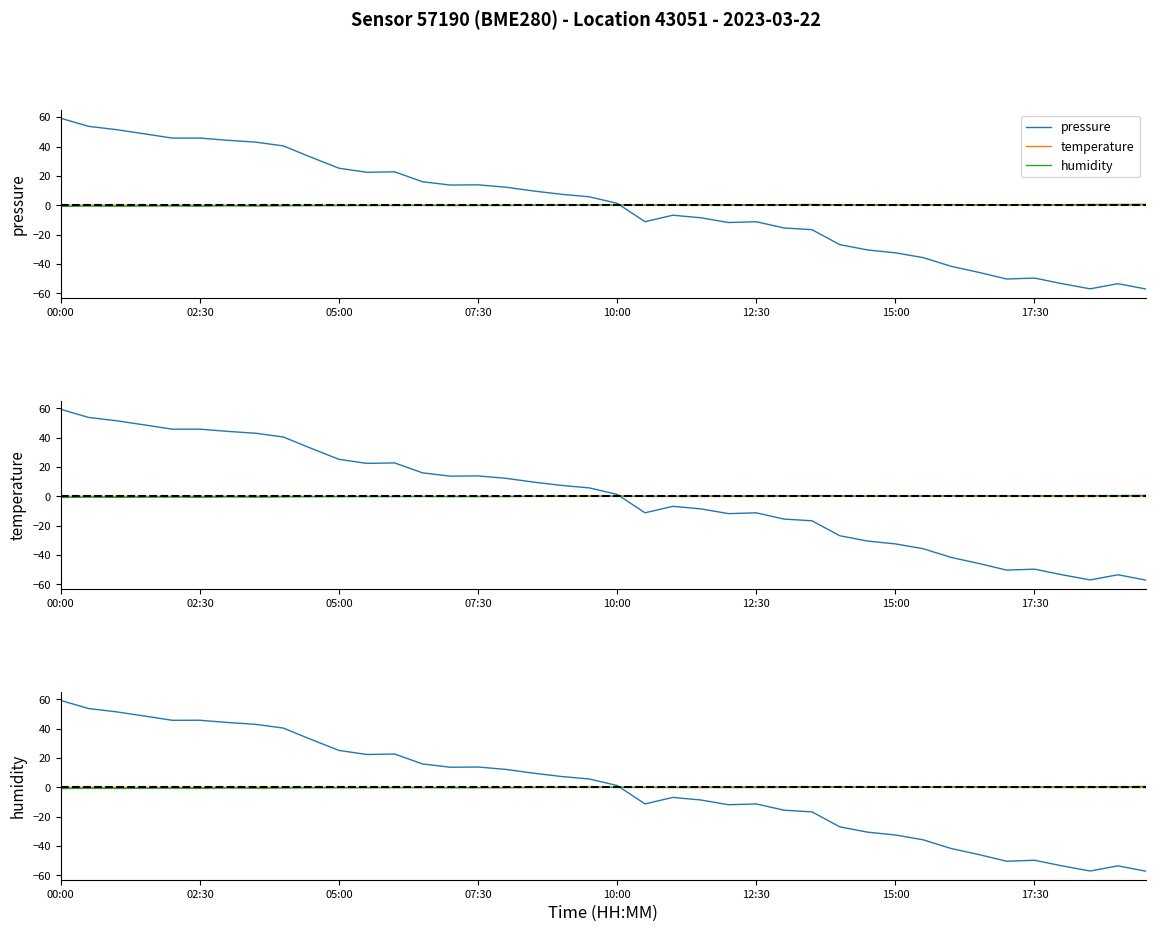

How many data points in pressure are above 5?

20